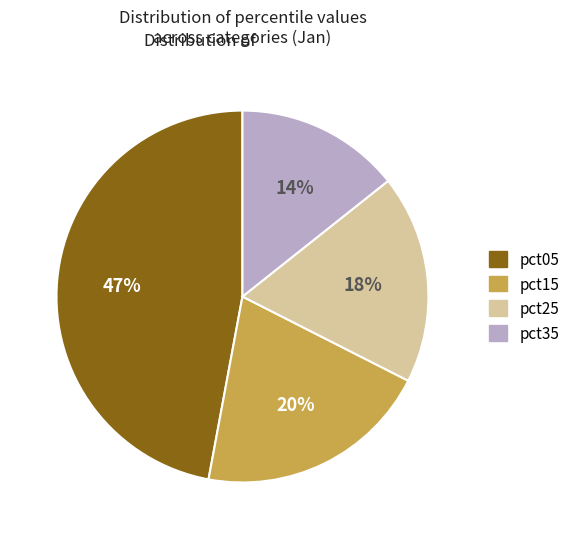

How many segments does this pie chart have?

4